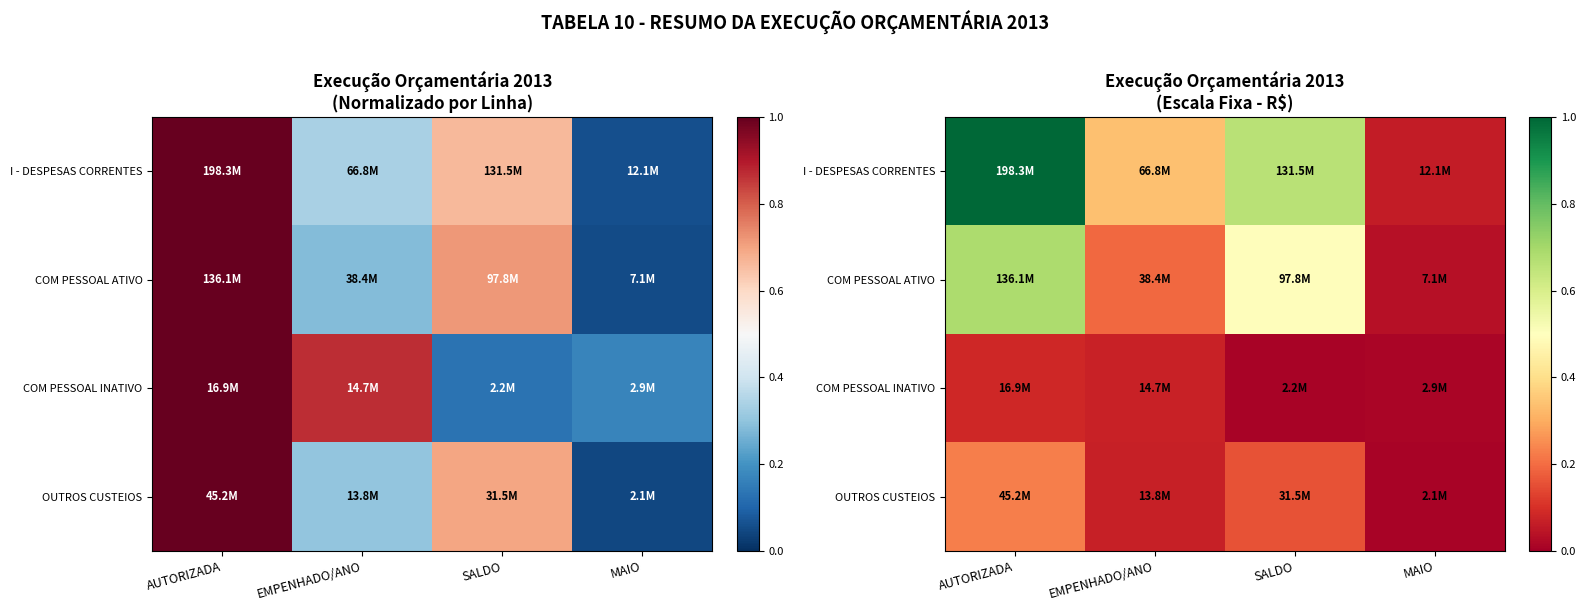

At which label does COM PESSOAL ATIVO reach its minimum?

MAIO